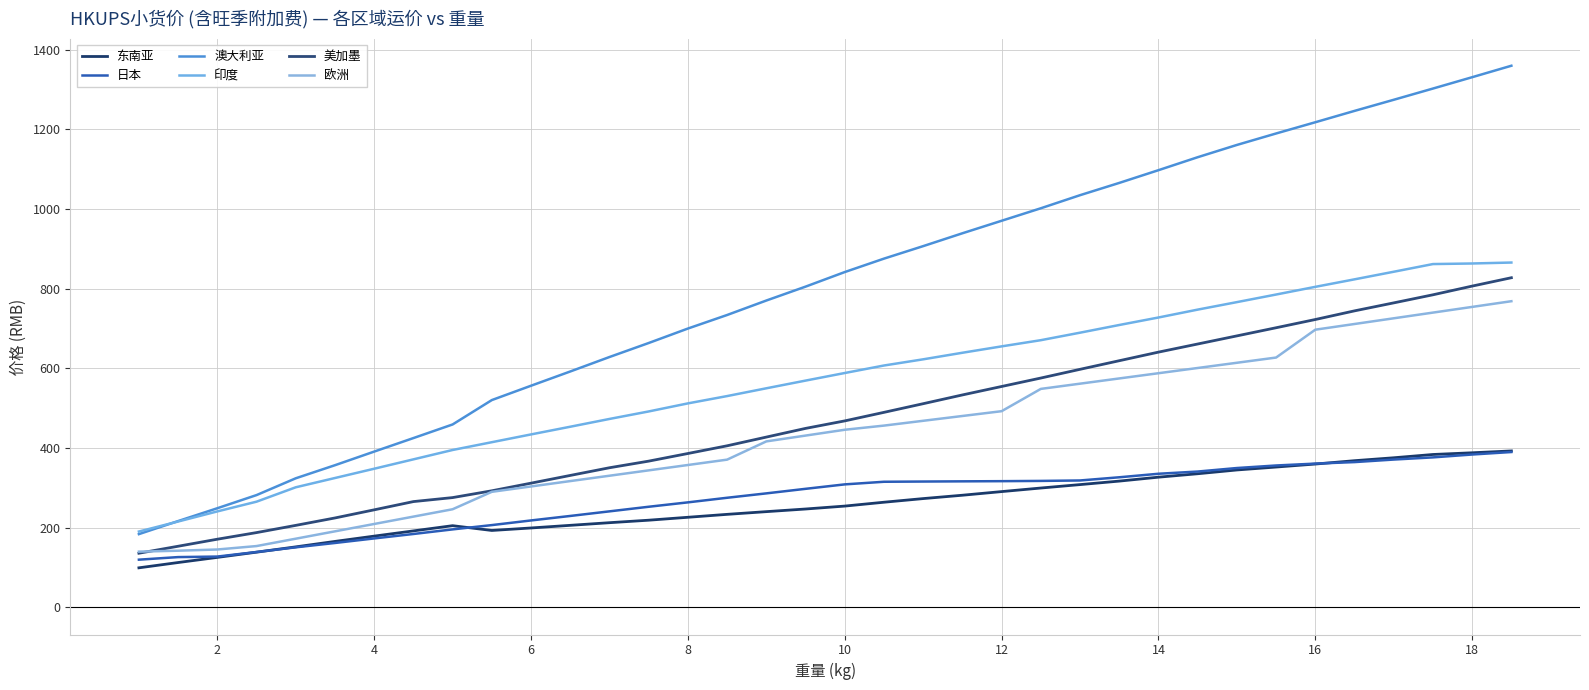

Which series has the largest range (max minus min)?

澳大利亚